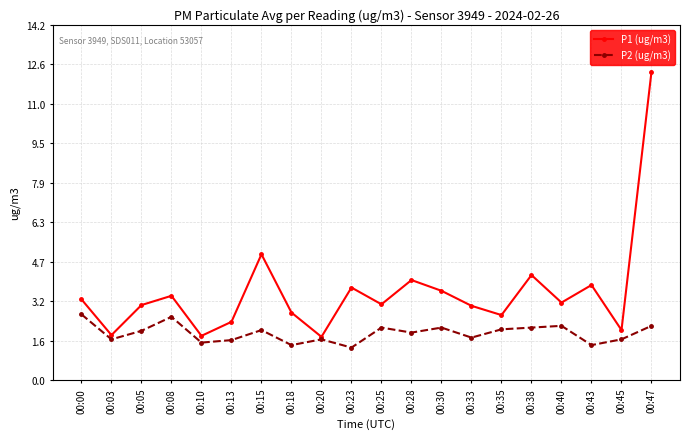

What is the minimum value shown in the chart?

1.3